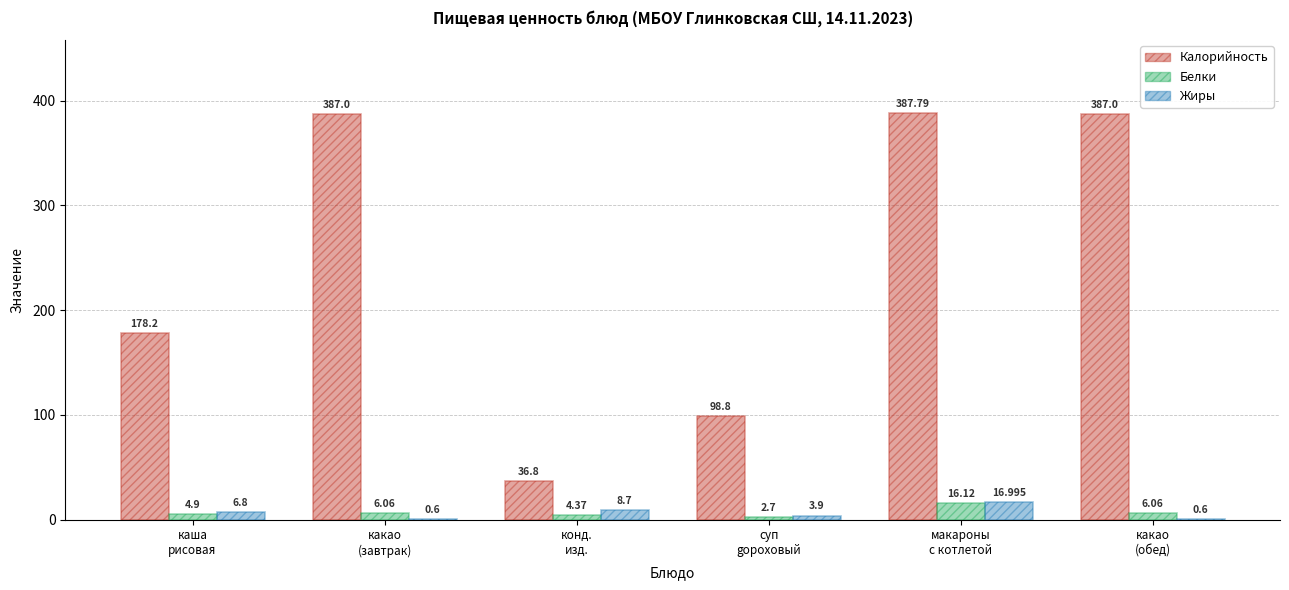

Which series has the largest total across all categories?

Калорийность